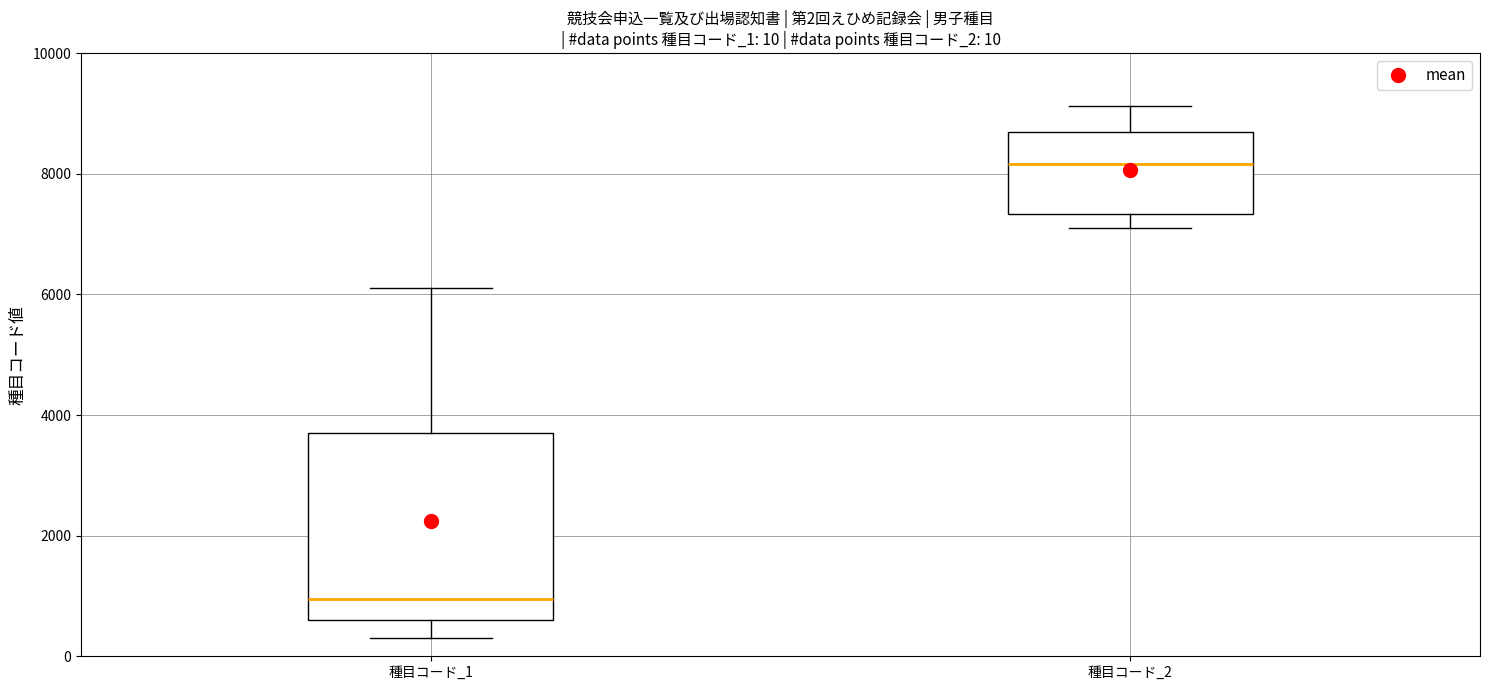

Which box has the lowest median line?

種目コード_1